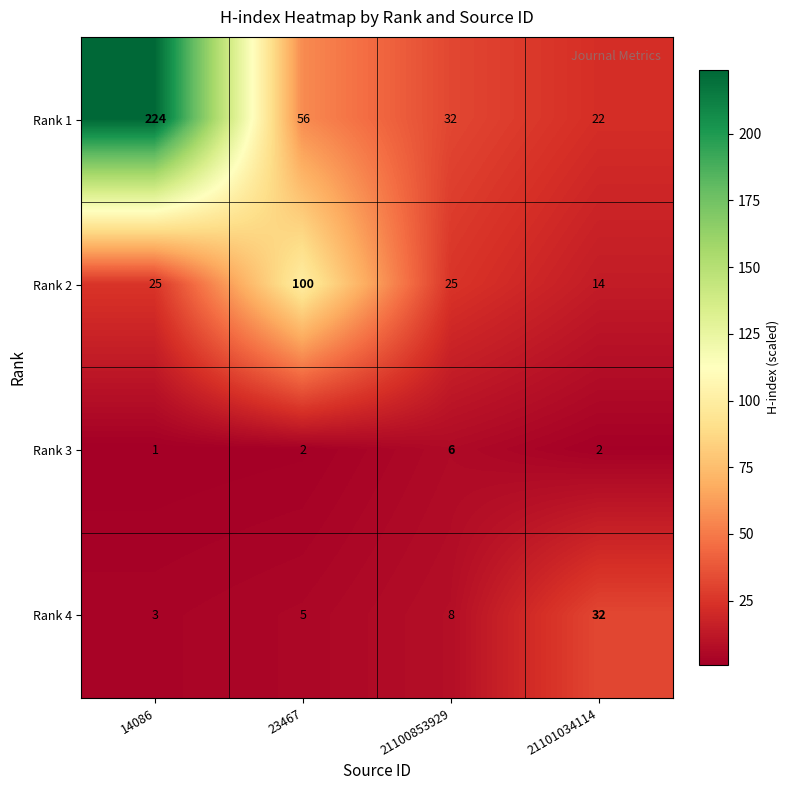

Reading left to right, list all the values displayed in this chart.

Rank 1: 14086=224	23467=56	21100853929=32	21101034114=22
Rank 2: 14086=25	23467=100	21100853929=25	21101034114=14
Rank 3: 14086=1	23467=2	21100853929=6	21101034114=2
Rank 4: 14086=3	23467=5	21100853929=8	21101034114=32